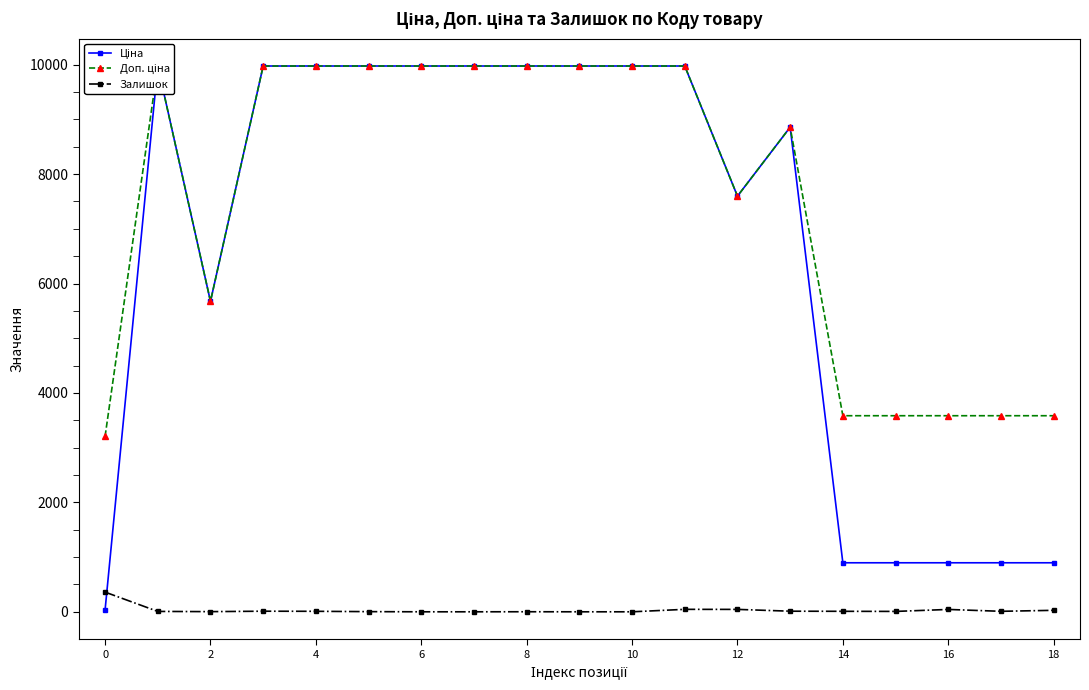

How many times do Залишок and Ціна cross each other?

1